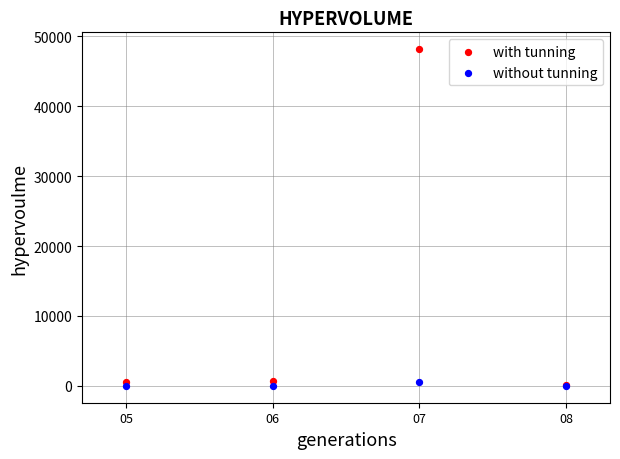

What are all the series names shown in the legend?

with tunning, without tunning